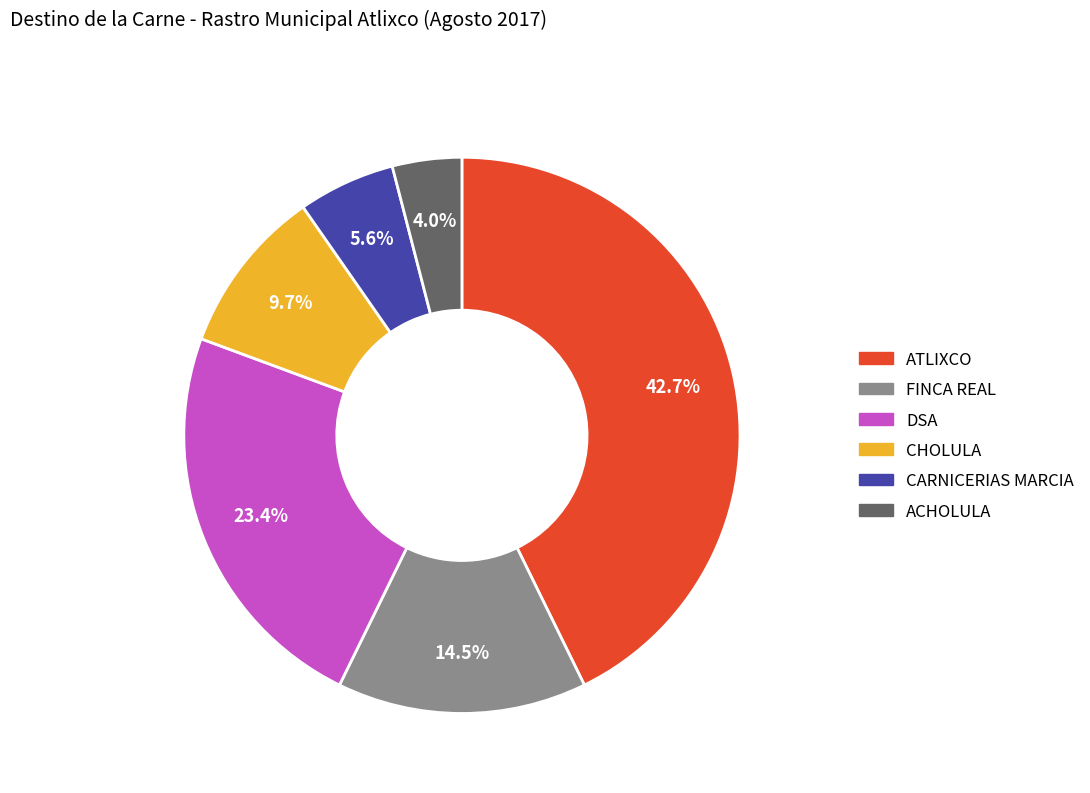

What percentage is the CHOLULA slice, to the nearest percent?

10%